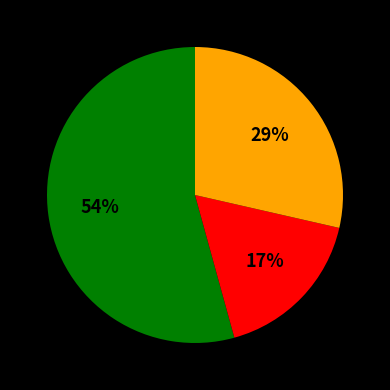

Is there a majority slice in this chart?

Yes